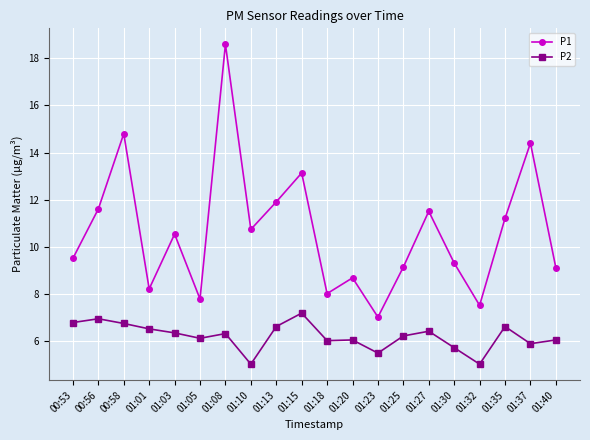

Which series has the largest range (max minus min)?

P1